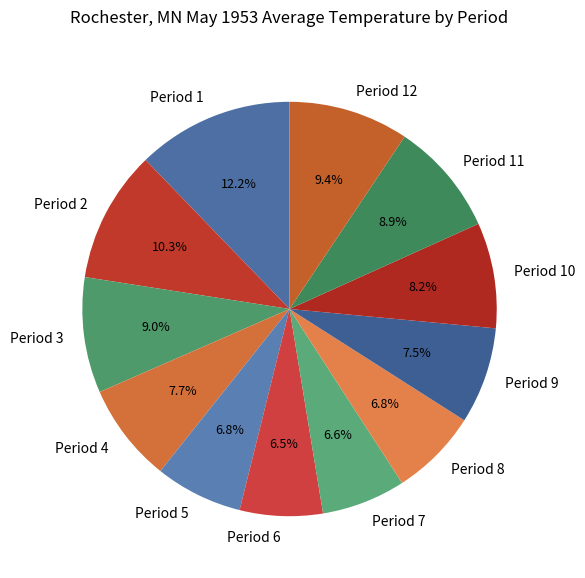

Do Period 11 and Period 8 together represent more than half of the pie?

No